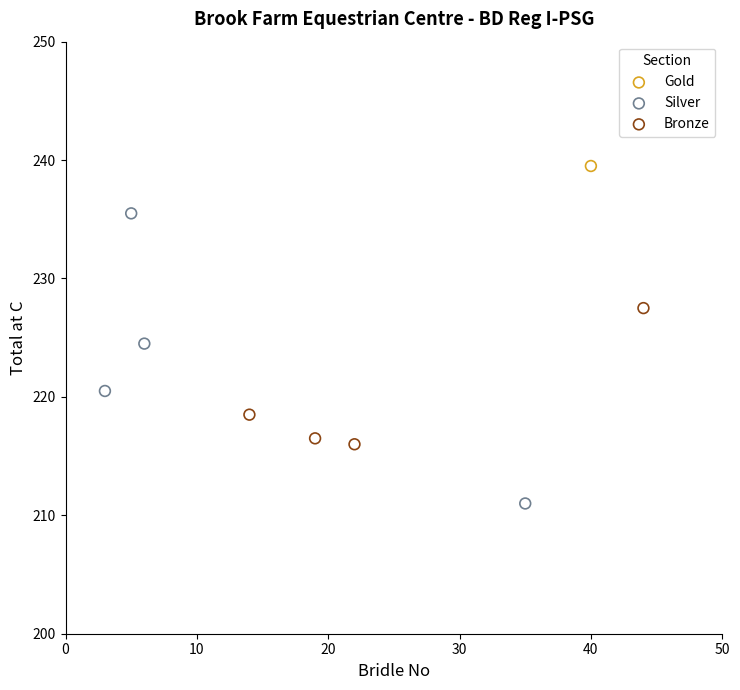

Which series reaches the maximum Y coordinate?

Gold